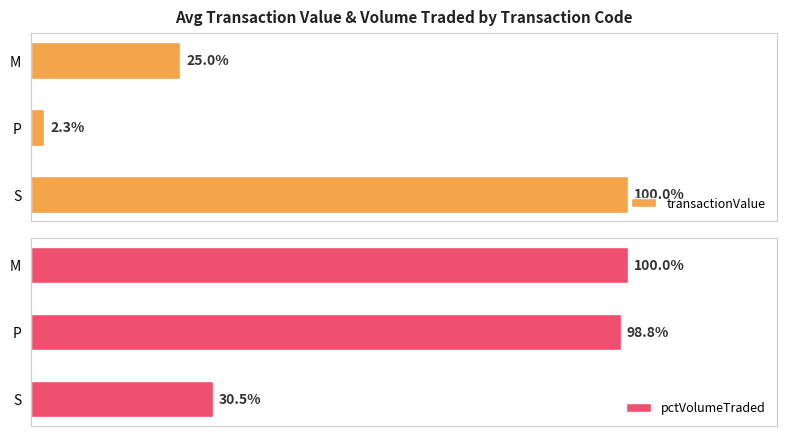

At how many categories does at least one series exceed 288947?

1